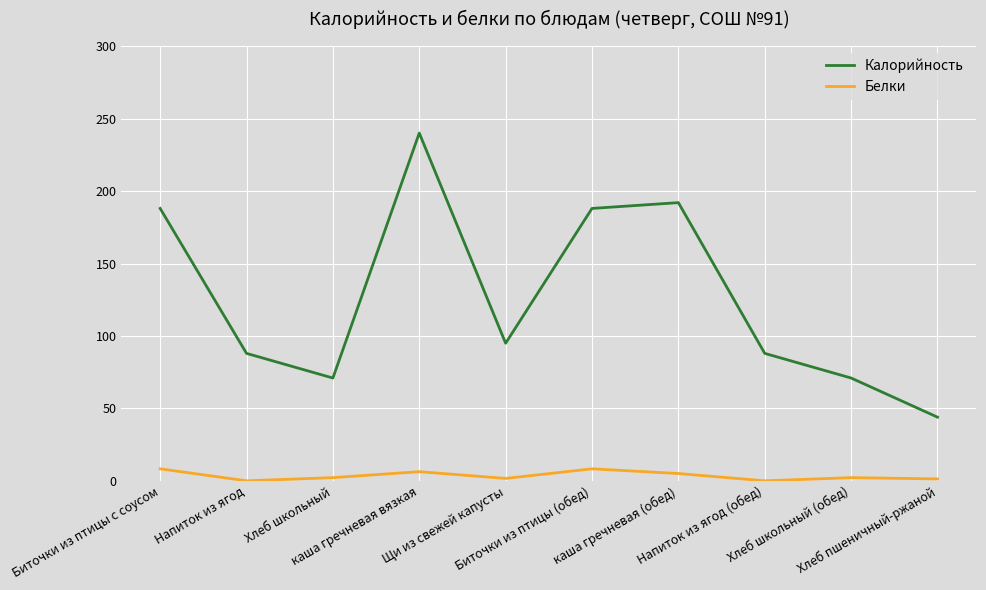

Is this an area chart (filled region under the line)?

No